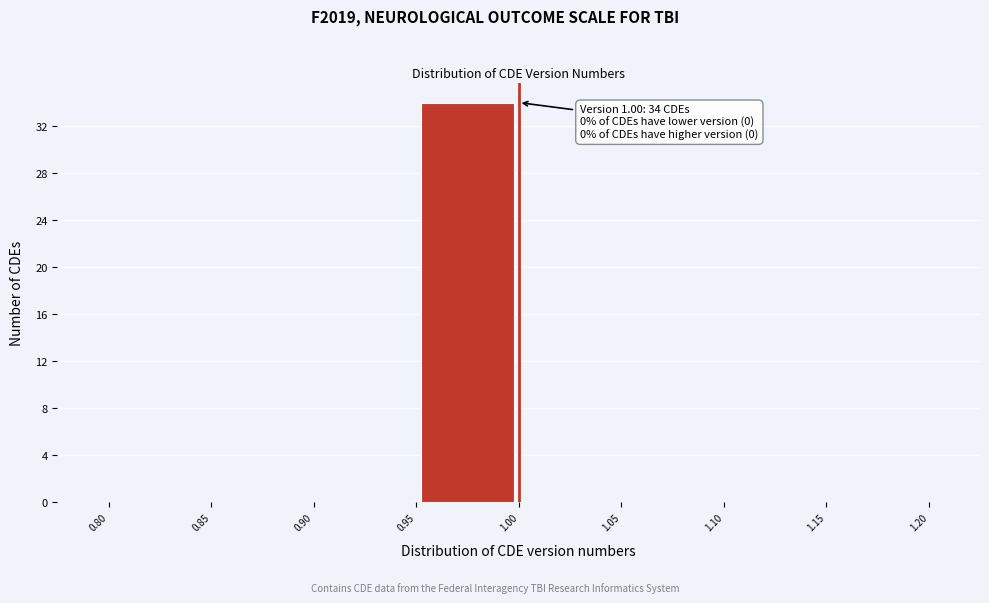

Over which range of the x-axis is the bar tallest?

0.95 to 1.00